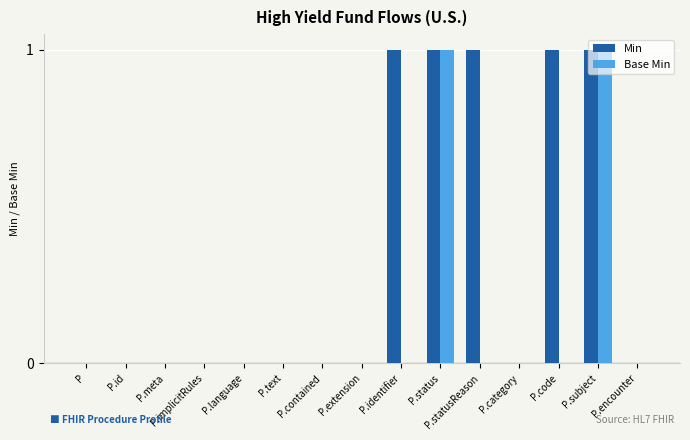

What are all the series names shown in the legend?

Min, Base Min